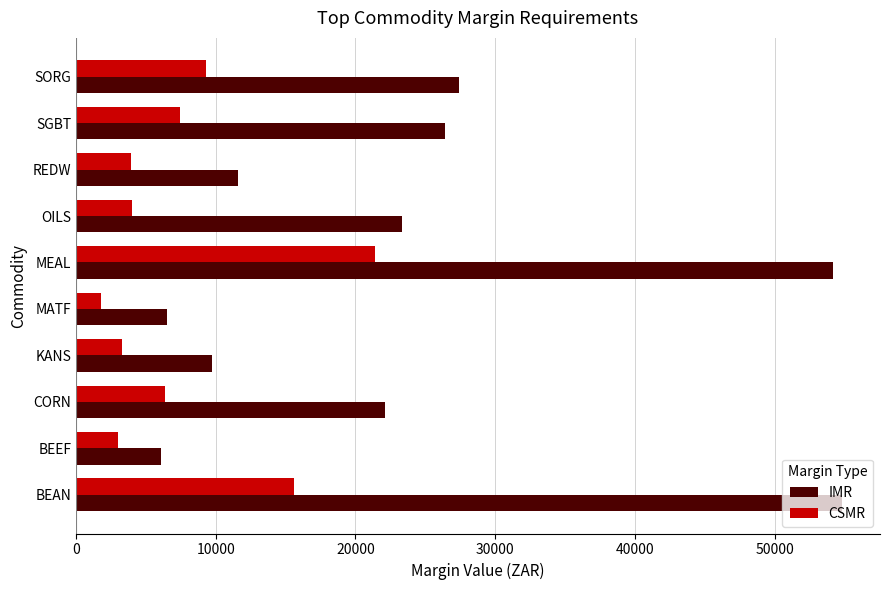

Which series changed the most between KANS and SGBT?

IMR